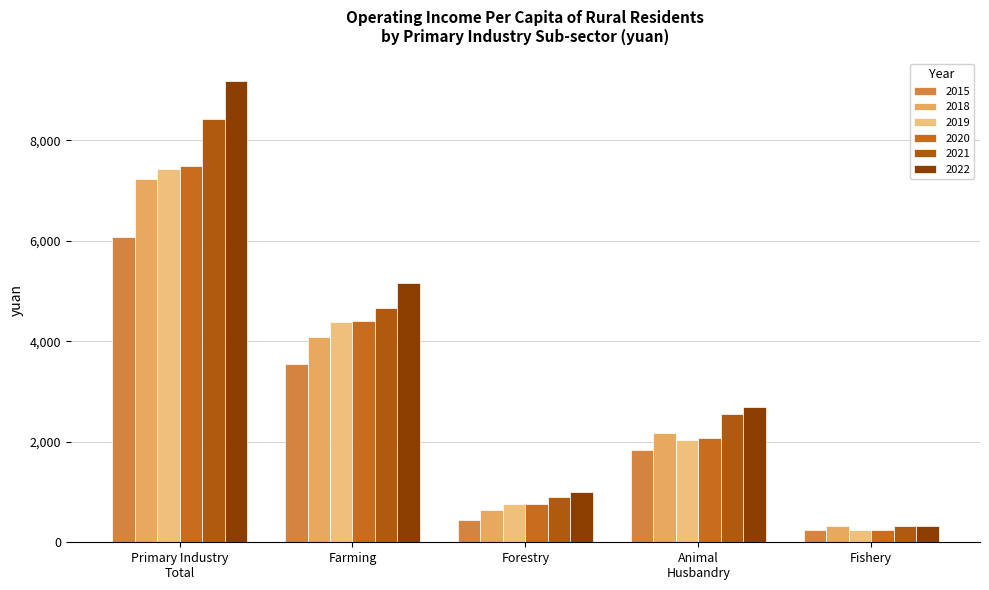

What are all the series names shown in the legend?

2015, 2018, 2019, 2020, 2021, 2022